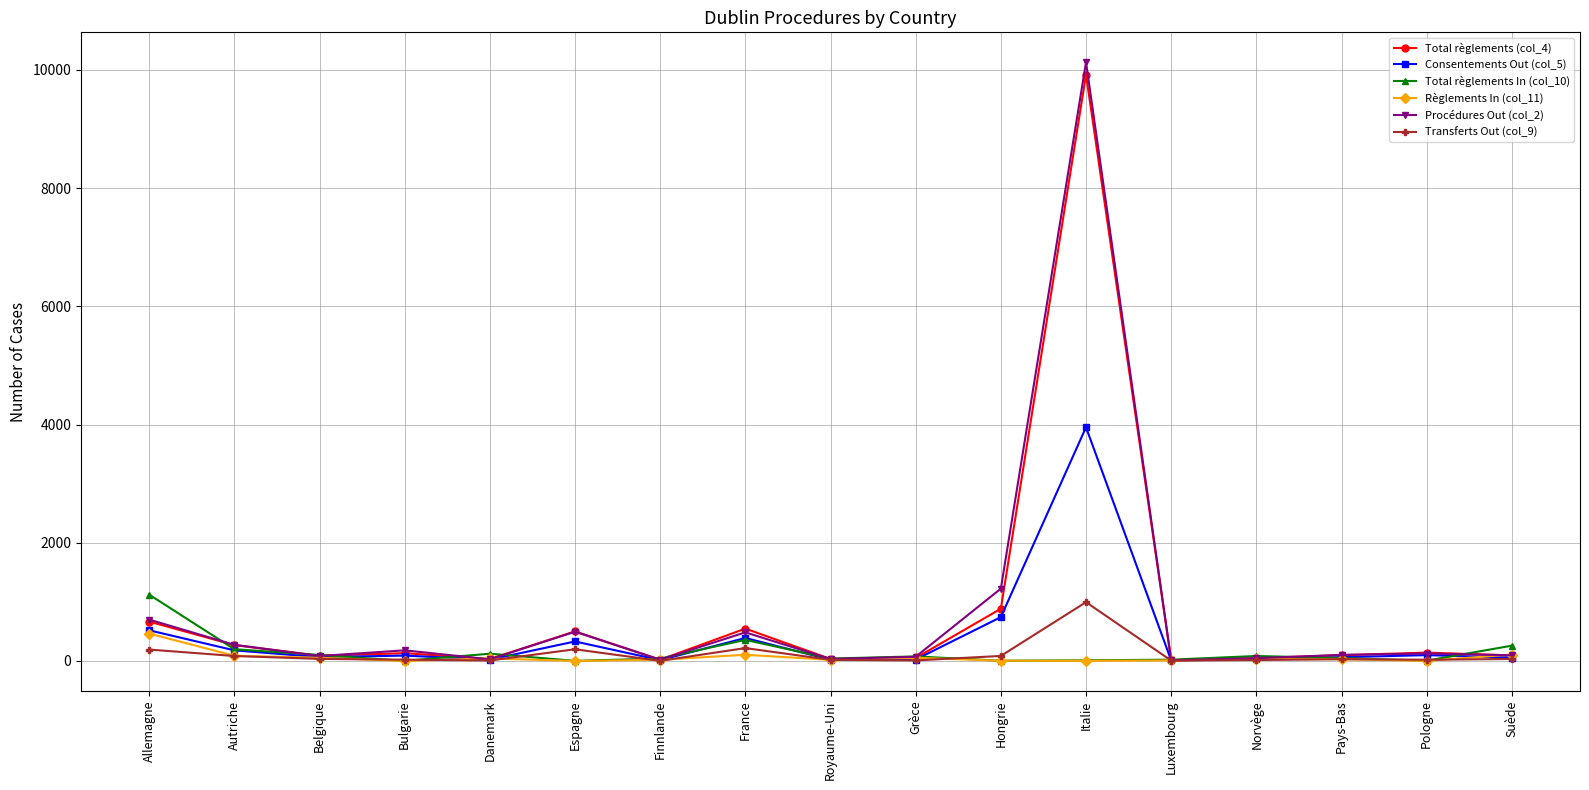

What is the spread (max minus min) of values at Pologne?

140